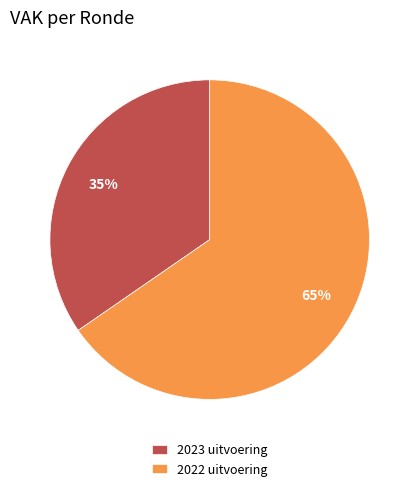

The 2022 uitvoering slice represents 65% of the pie. True or false?

True